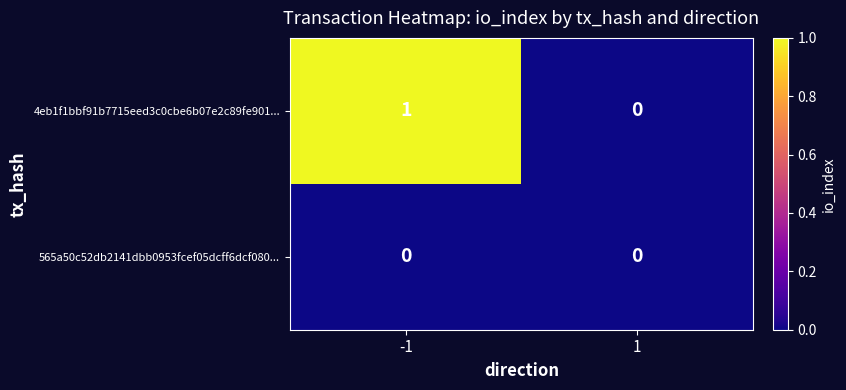

Rank the series at -1 from highest to lowest value.

4eb1f1bbf91b7715eed3c0cbe6b07e2c89fe901..., 565a50c52db2141dbb0953fcef05dcff6dcf080...